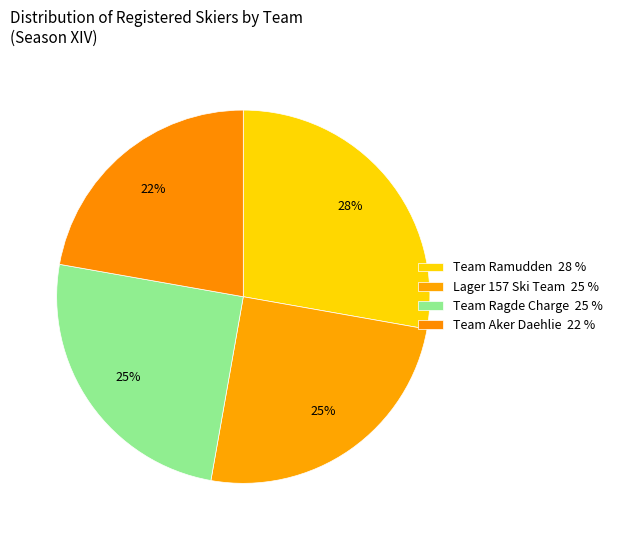

How many slices are in this pie chart?

4